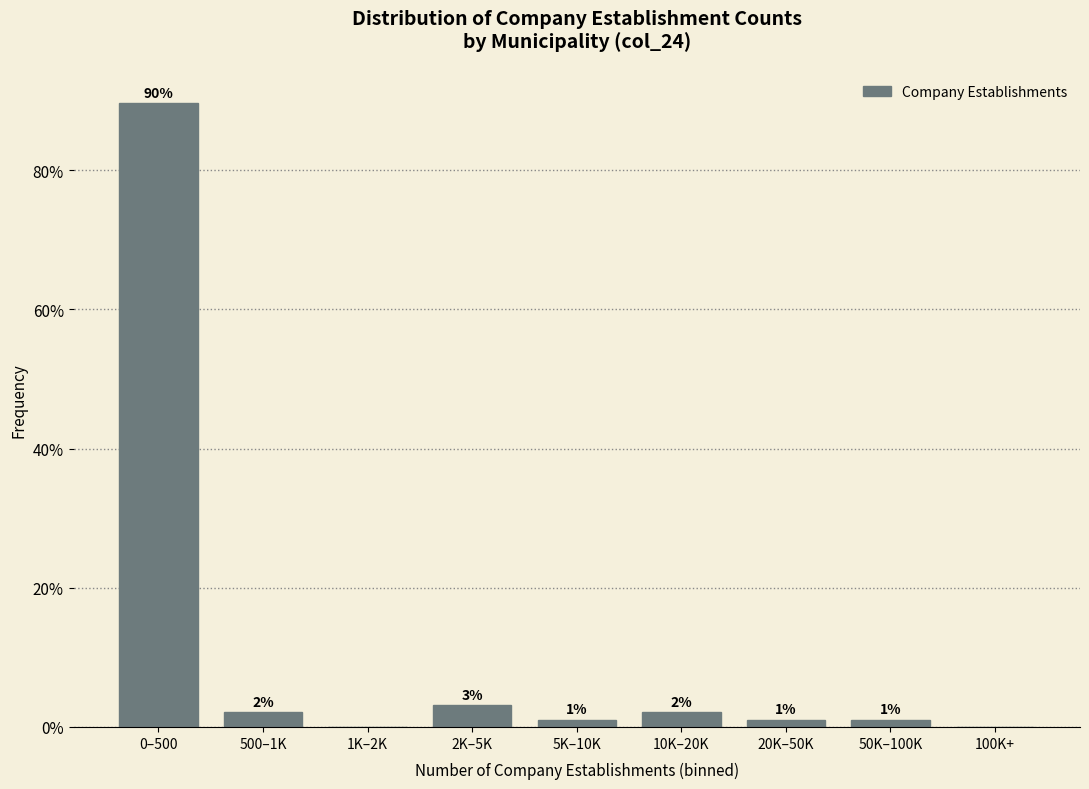

Between 10K–20K and 1K–2K, which is larger?

10K–20K